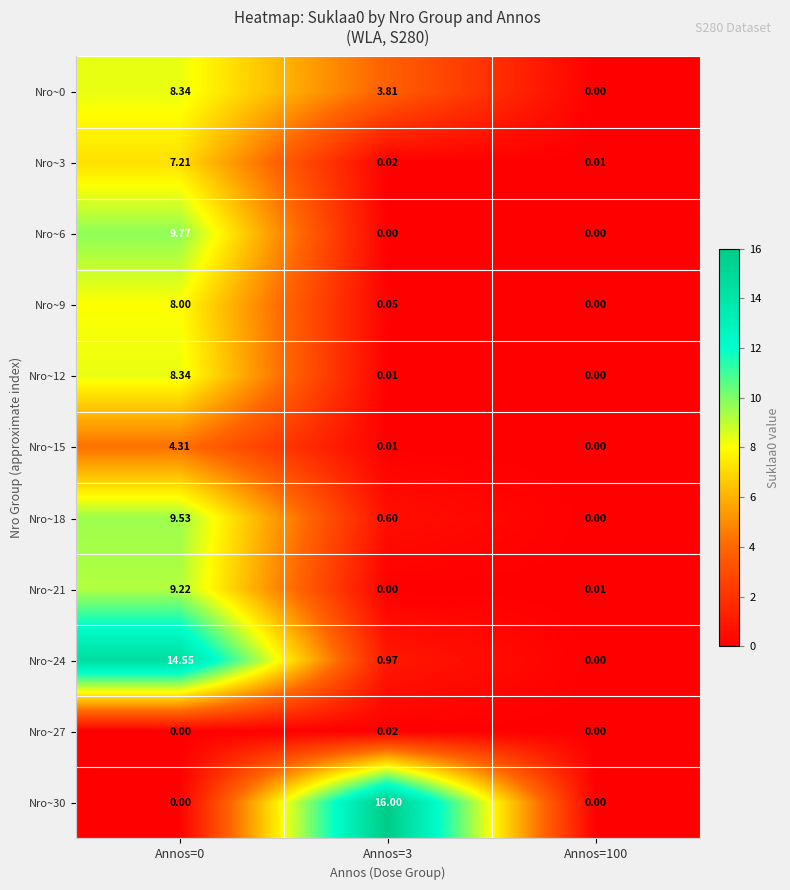

Is the value of Nro~21 at Annos=0 greater than the value of Nro~24 at Annos=0?

No